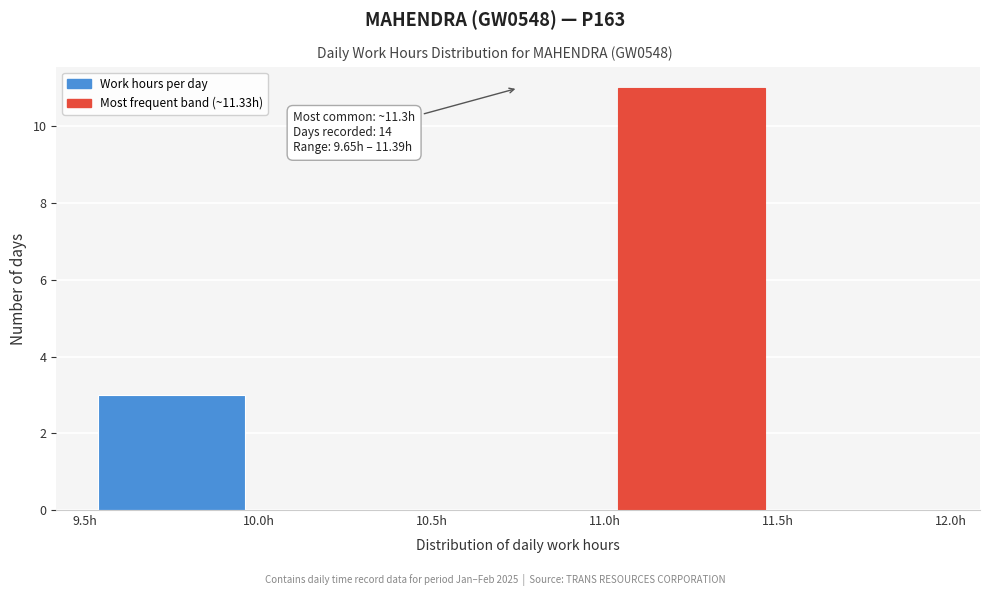

Which range on the x-axis has the tallest bar?

11.0 to 11.5